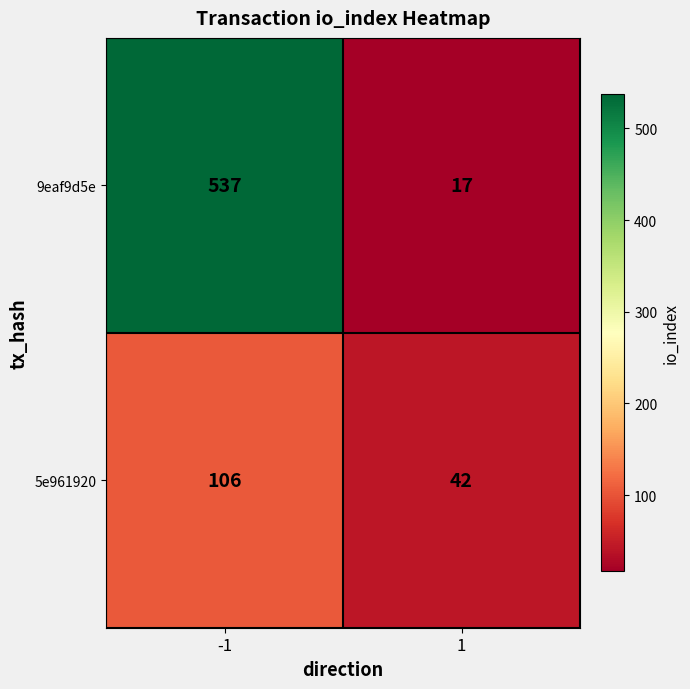

What is the sum of the 5e961920 values at 1 and -1?

148